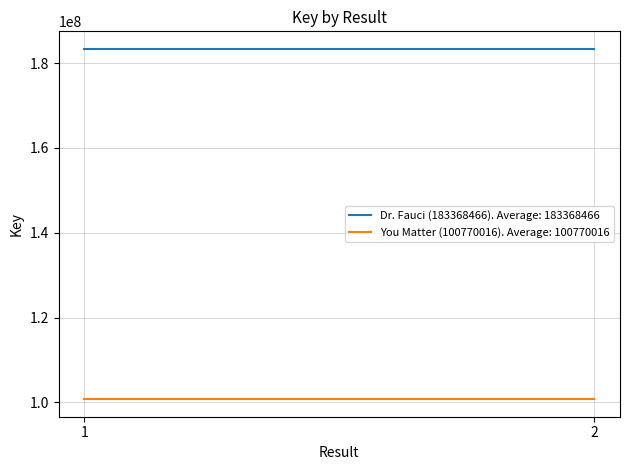

Read the Dr. Fauci (183368466) value at 2.

183368466